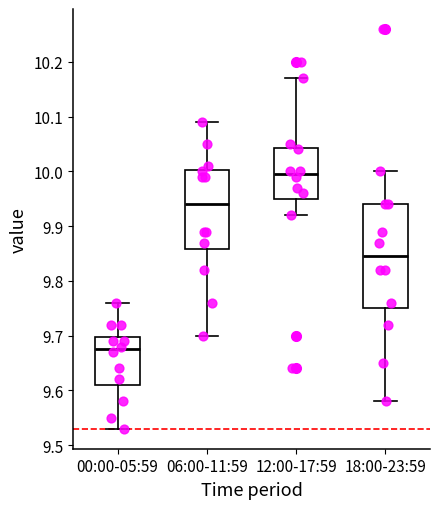

Which box has the lowest median line?

00:00-05:59